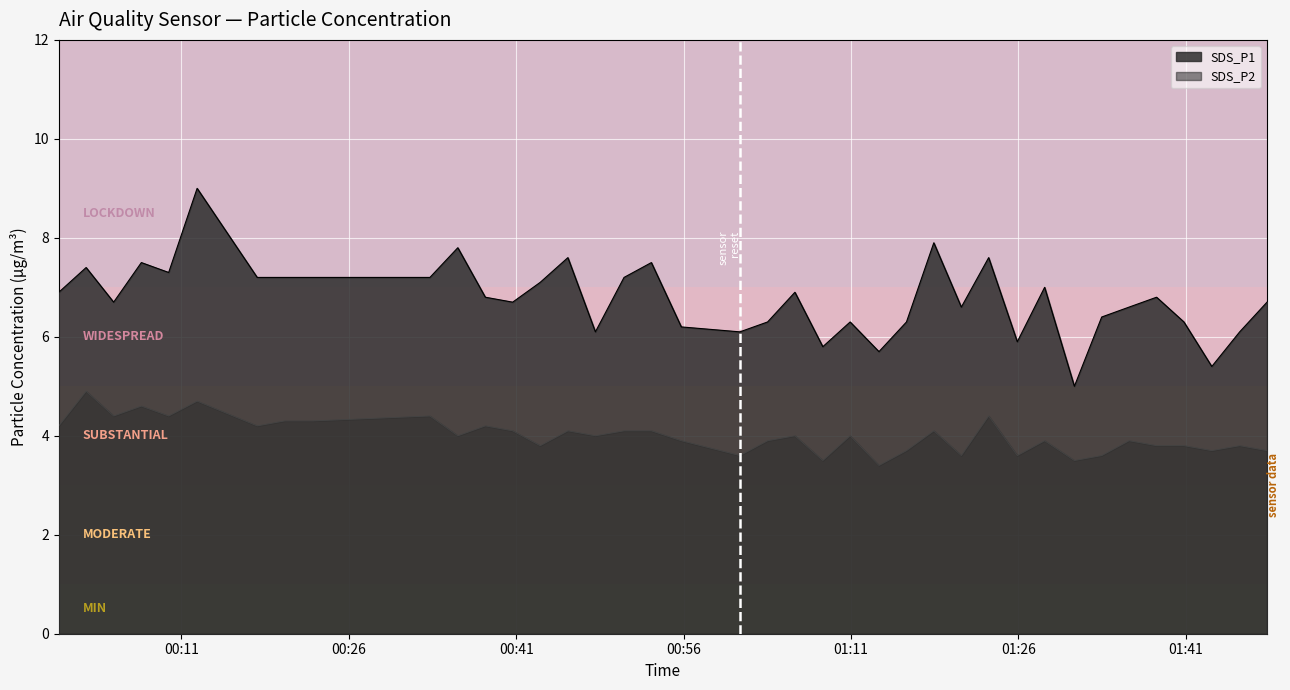

What is the greatest value displayed?

9.0